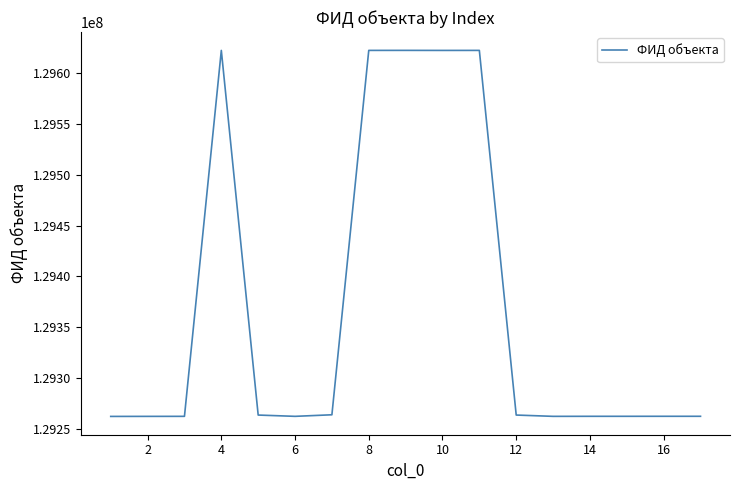

What is the greatest value displayed?

129622614